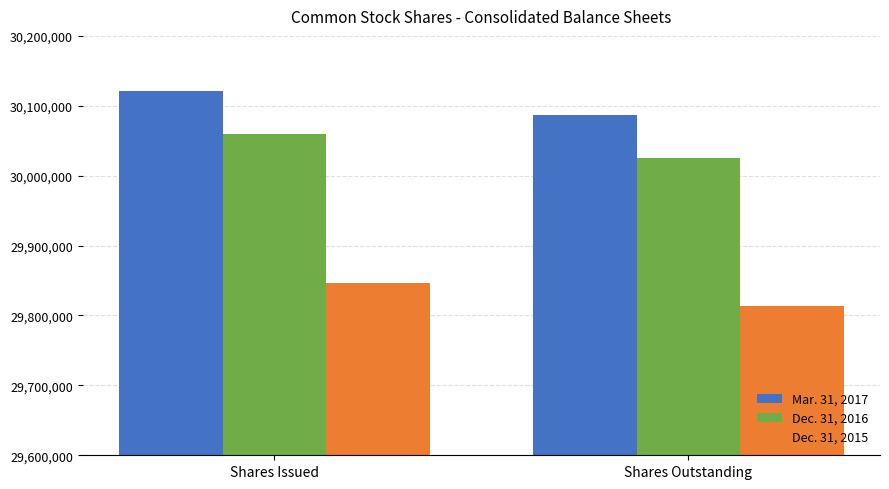

What is the total value across all series at Shares Outstanding?

89926004